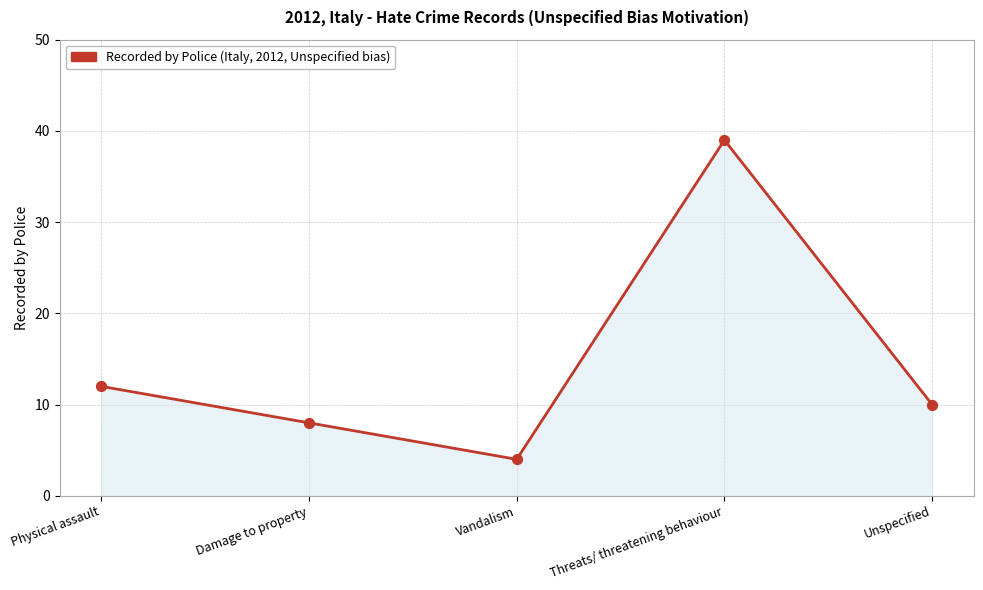

Which has a higher value, Unspecified or Physical assault?

Physical assault